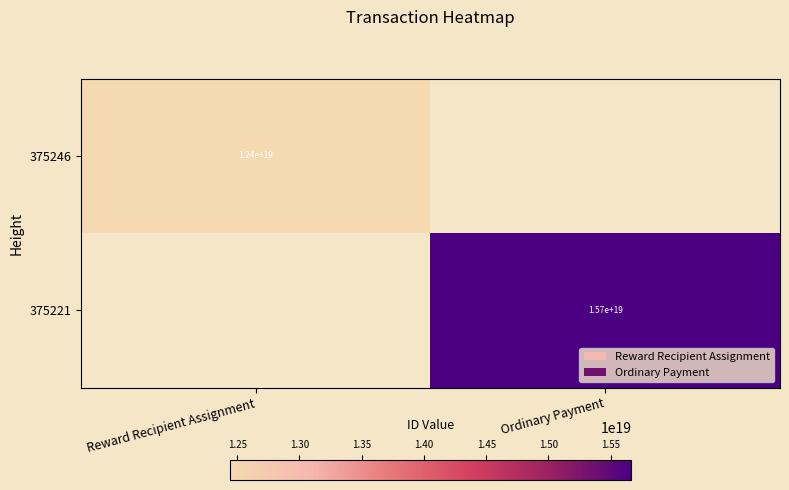

How many data points does each series have?

2